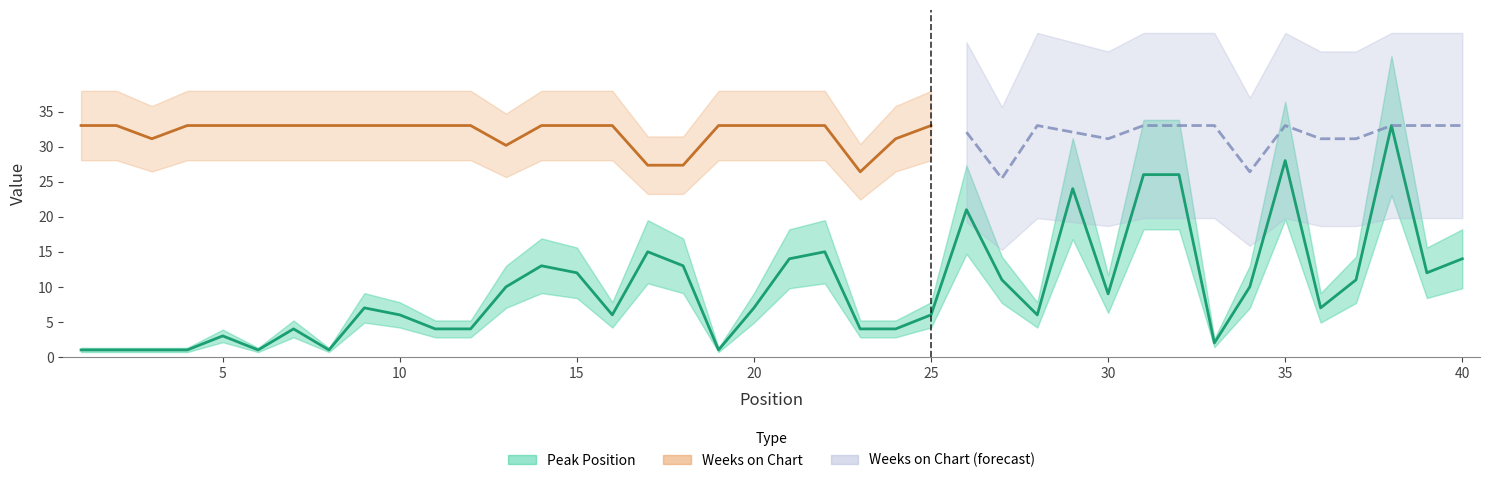

Approximately how many times larger is the value at 32 compared to 11?

6.5